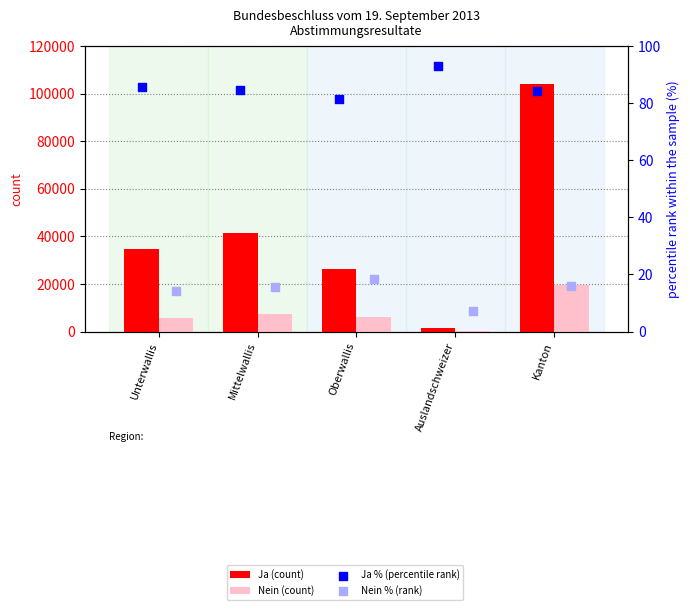

At which category is the sum across all series the highest?

Kanton